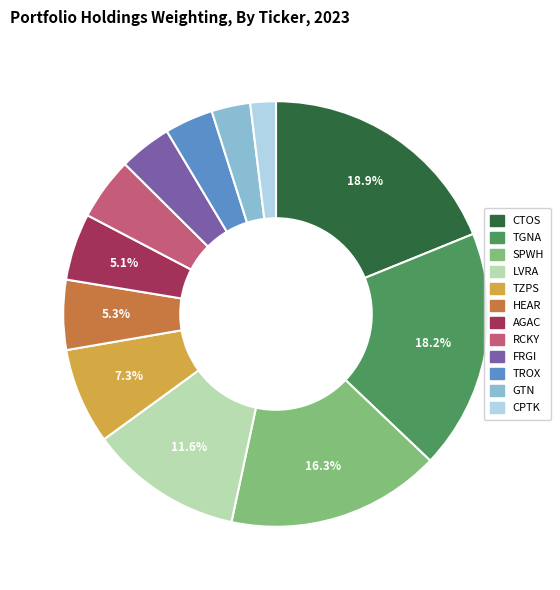

Is there a majority slice in this chart?

No